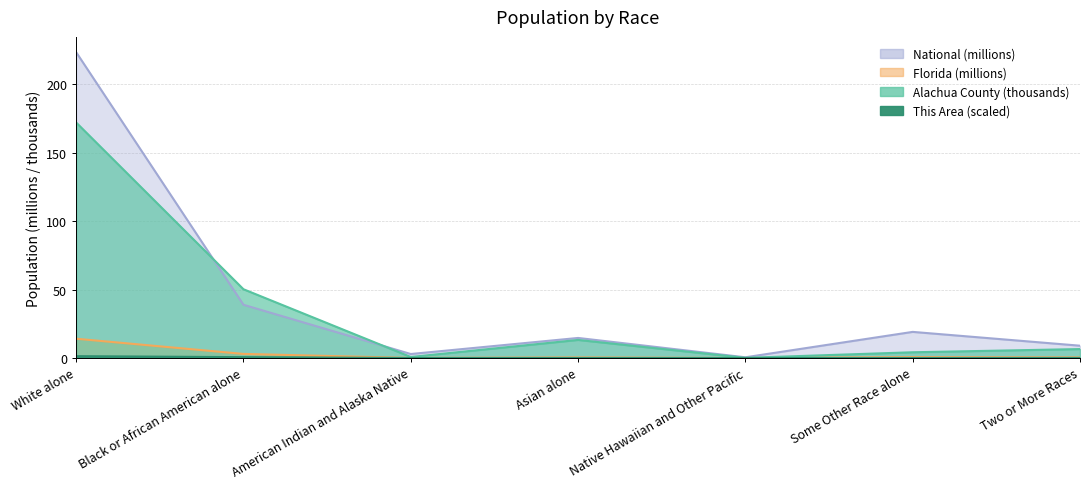

Reading right to left, what are all the values shown in this chart?

This Area: 0.1	0.0	0.0	0.0	0.0	0.6	1.4
Alachua County: 6.5	4.2	0.1	13.2	0.8	50.3	172.2
Florida: 0.5	0.7	0.0	0.5	0.1	3.0	14.1
National: 9.0	19.1	0.5	14.7	2.9	38.9	223.6